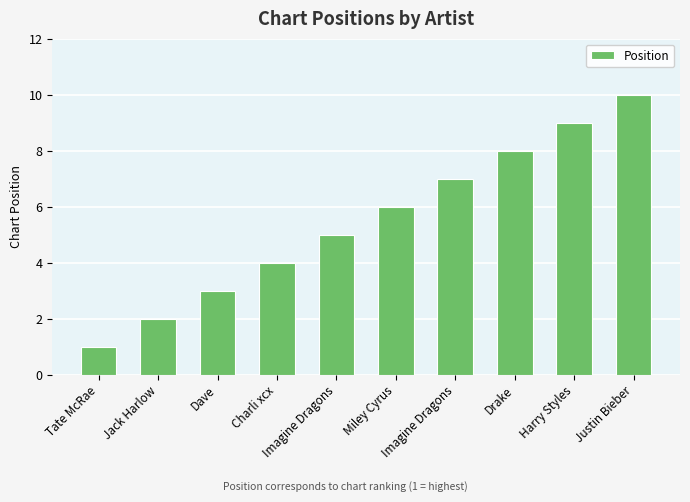

Is it true that the value at Charli xcx is 7?

False